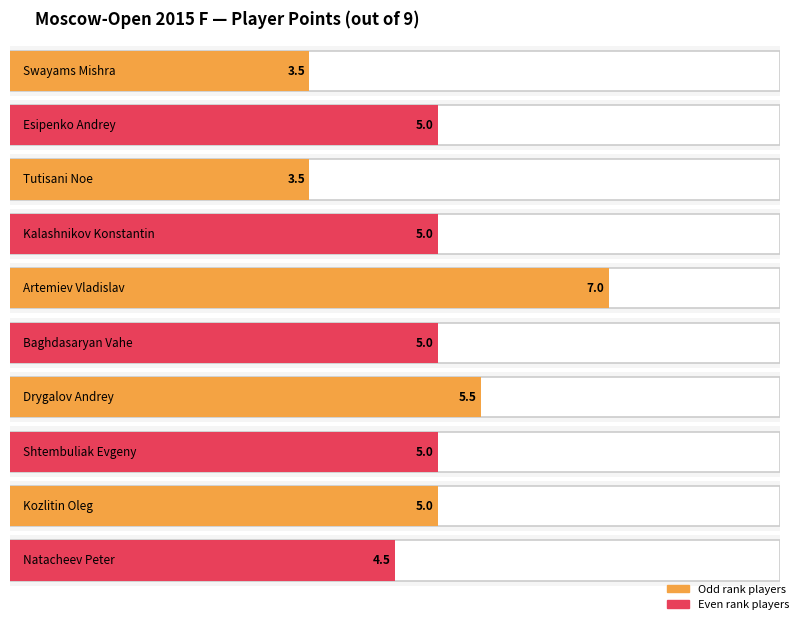

How many data points does each series have?

10